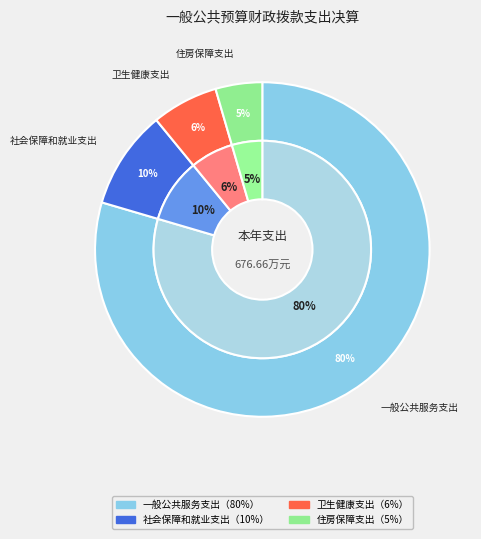

Does 一般公共服务支出 account for over 50% of the chart?

Yes